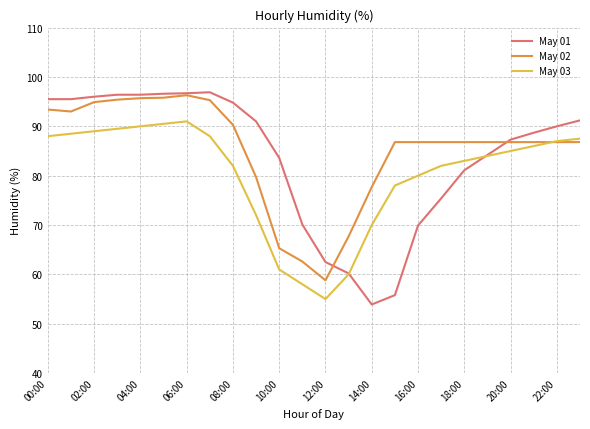

How many lines are shown in the chart?

3